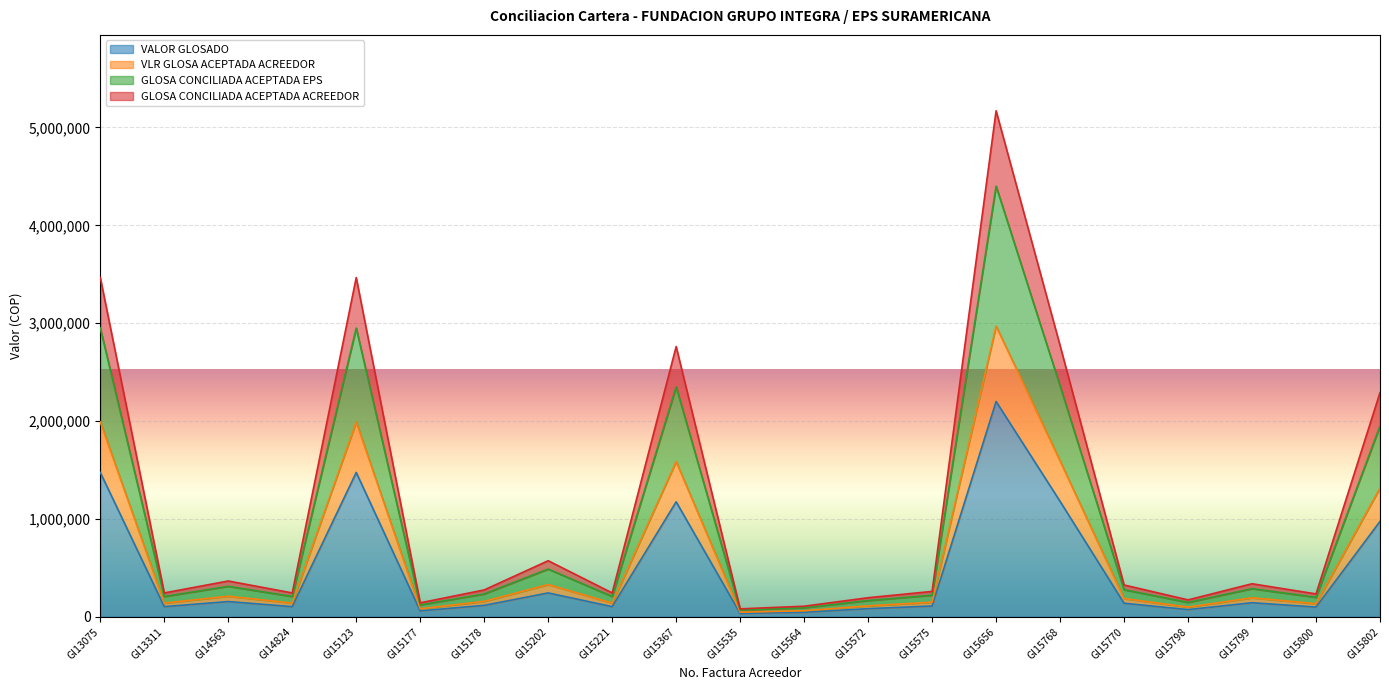

How many interior local valleys does the VLR GLOSA ACEPTADA ACREEDOR series have?

7